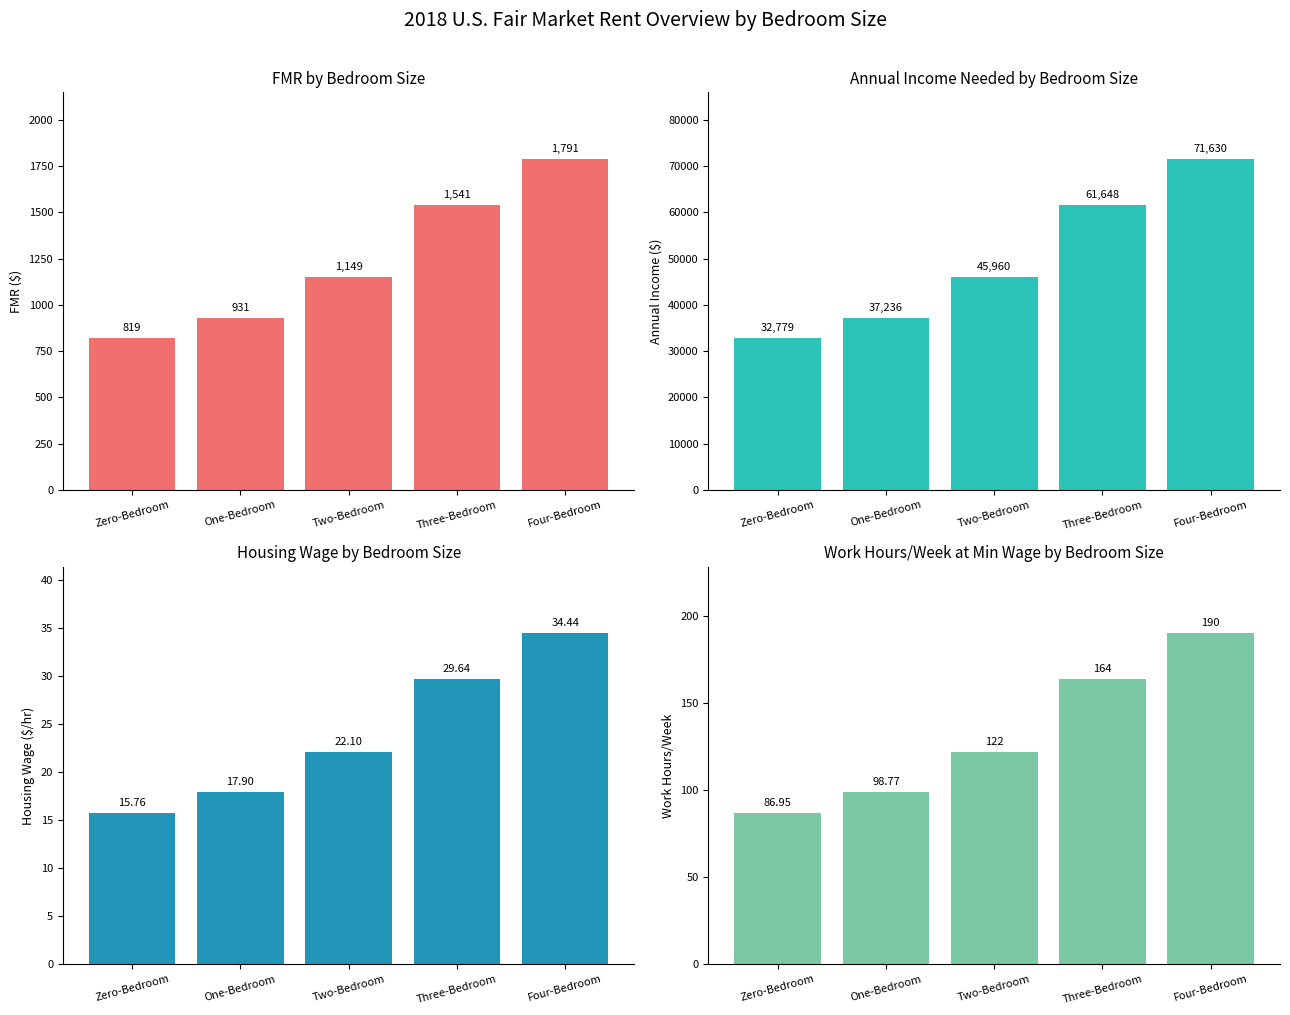

Which series has the largest range (max minus min)?

Annual Income Needed ($)